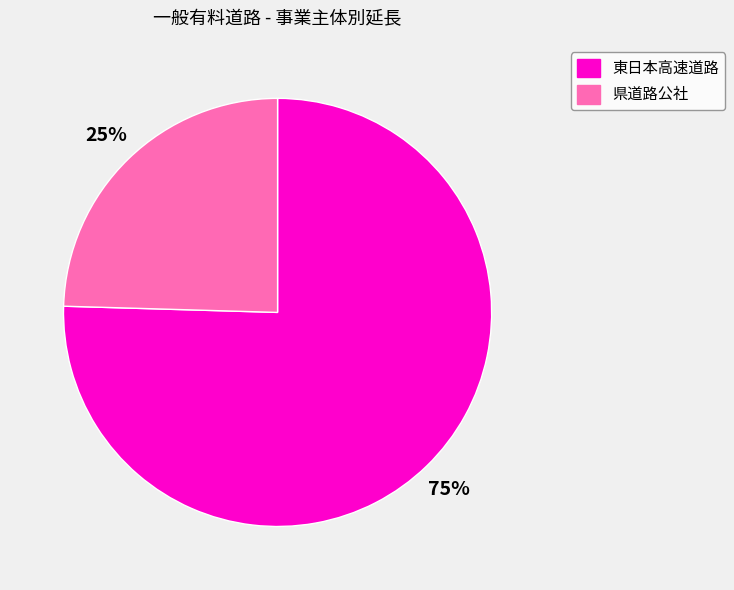

Does any single category account for the majority?

Yes